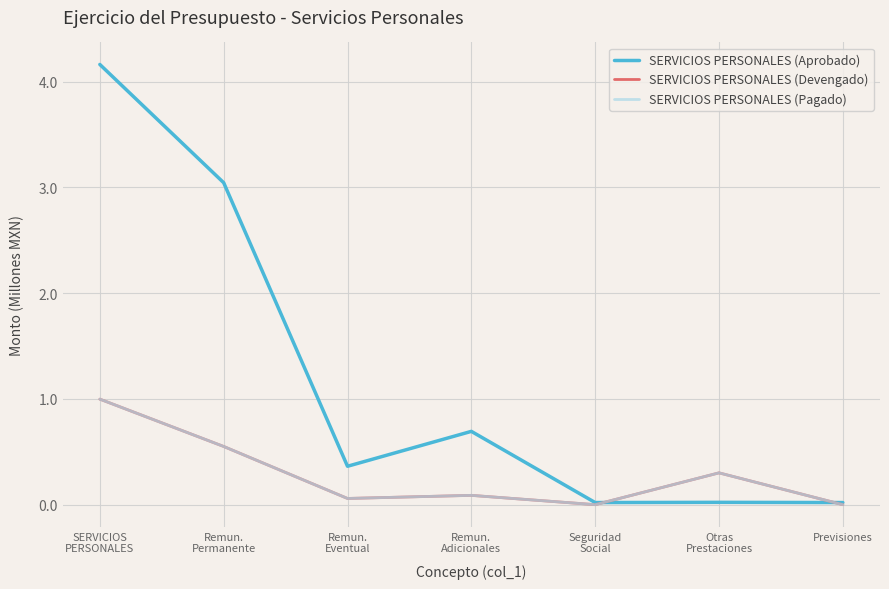

Is this an area chart (filled region under the line)?

No